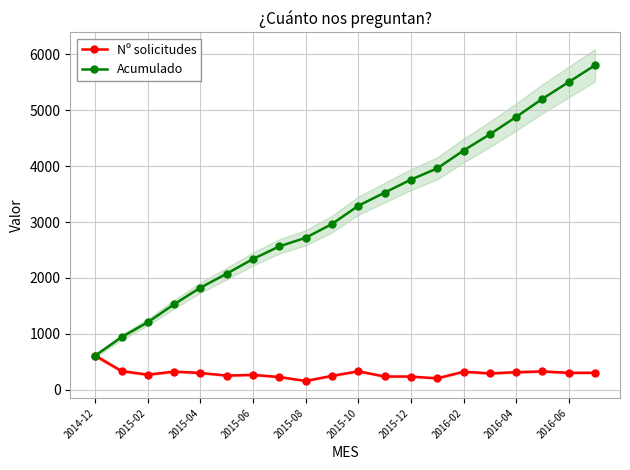

True or false: Nº solicitudes and Acumulado cross at least once.

False